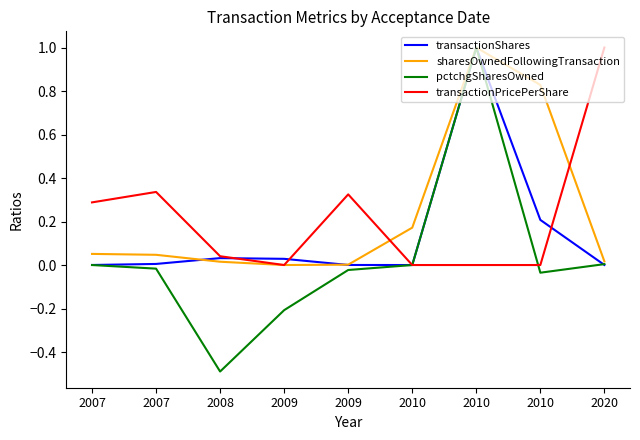

List the series in order of their peak value, highest first.

transactionShares, sharesOwnedFollowingTransaction, pctchgSharesOwned, transactionPricePerShare